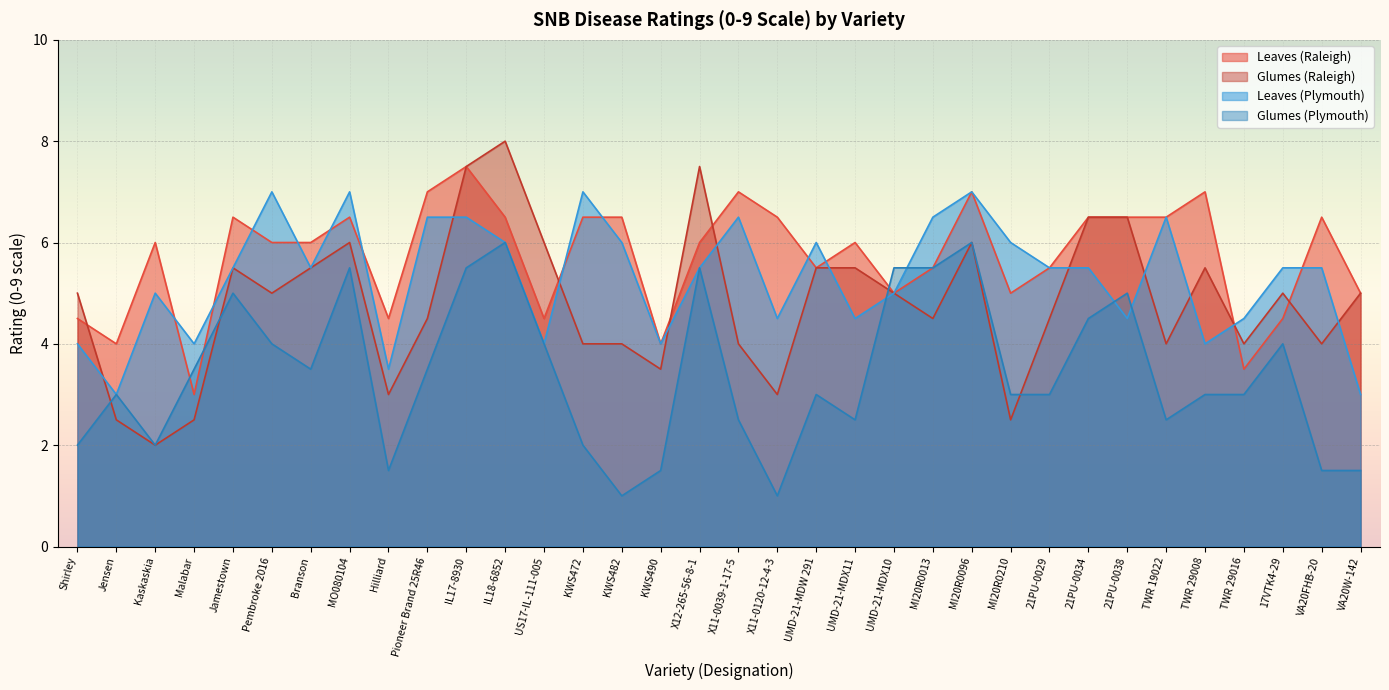

Where do Leaves (Raleigh) and Glumes (Plymouth) first cross each other?

Kaskaskia and Malabar